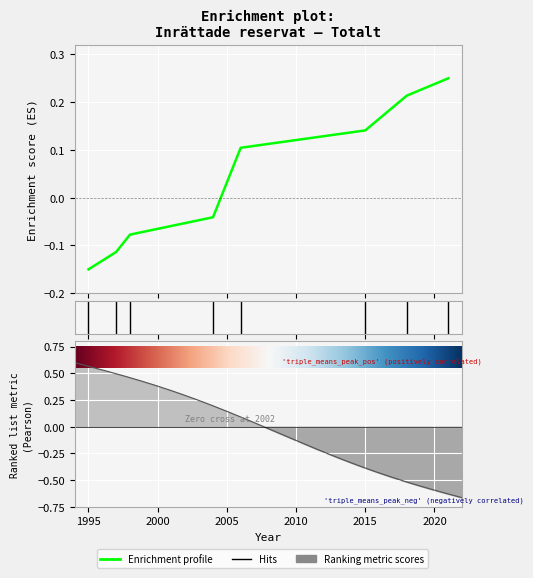

Reading left to right, transcribe all the data shown in this chart.

-0.1	-0.1	-0.1	-0.0	0.1	0.1	0.2	0.2